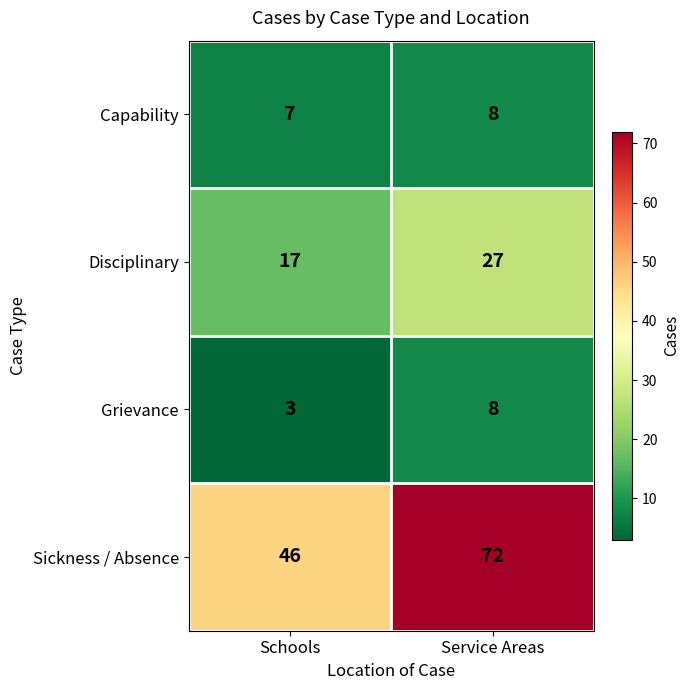

At which category is the sum across all series the highest?

Service Areas